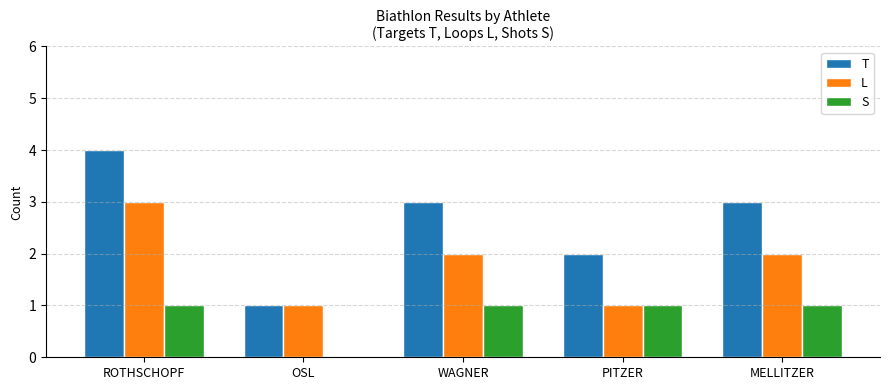

Between ROTHSCHOPF and OSL, which series saw the biggest shift?

T